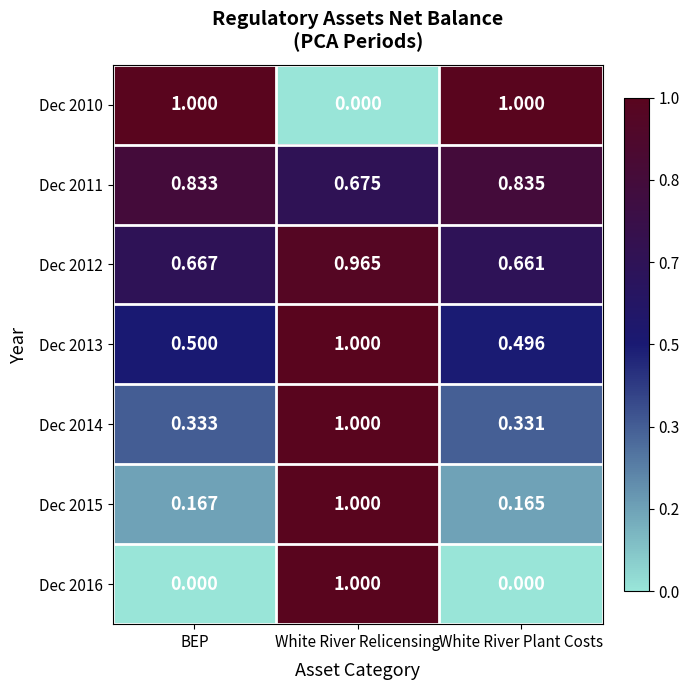

Which category has the lowest value in the Dec 2012 series?

White River Plant Costs